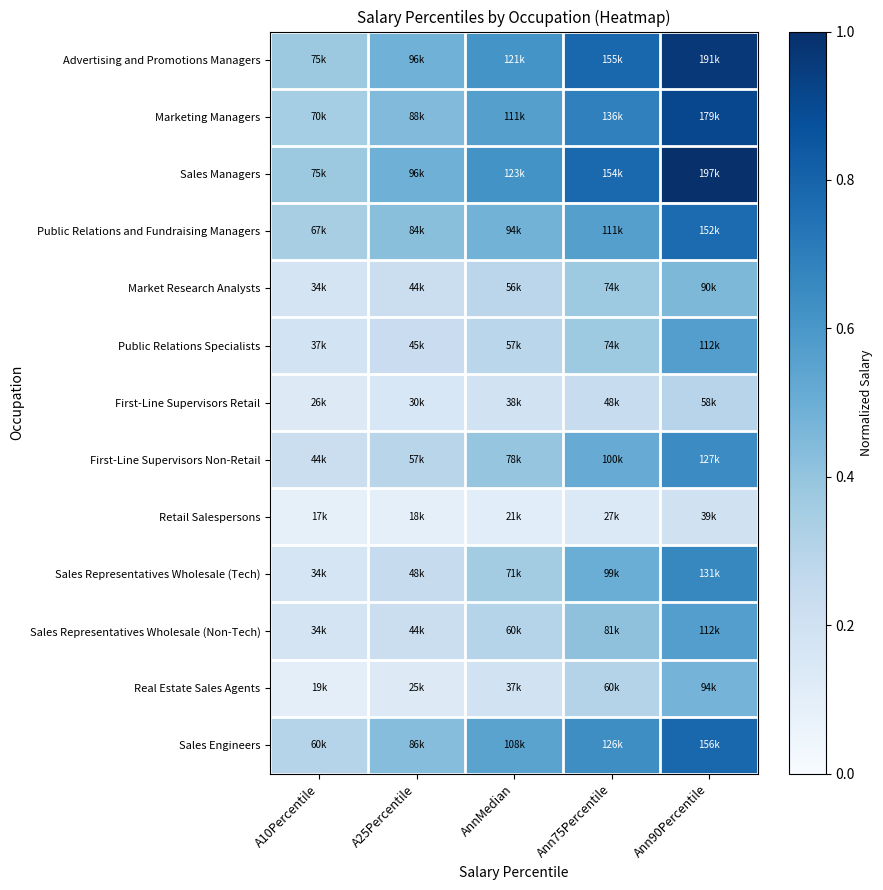

Reading left to right, transcribe all the data shown in this chart.

Advertising and Promotions Managers: A10Percentile=0.4	A25Percentile=0.5	AnnMedian=0.6	Ann75Percentile=0.8	Ann90Percentile=1.0
Marketing Managers: A10Percentile=0.4	A25Percentile=0.4	AnnMedian=0.6	Ann75Percentile=0.7	Ann90Percentile=0.9
Sales Managers: A10Percentile=0.4	A25Percentile=0.5	AnnMedian=0.6	Ann75Percentile=0.8	Ann90Percentile=1.0
Public Relations and Fundraising Managers: A10Percentile=0.3	A25Percentile=0.4	AnnMedian=0.5	Ann75Percentile=0.6	Ann90Percentile=0.8
Market Research Analysts: A10Percentile=0.2	A25Percentile=0.2	AnnMedian=0.3	Ann75Percentile=0.4	Ann90Percentile=0.5
Public Relations Specialists: A10Percentile=0.2	A25Percentile=0.2	AnnMedian=0.3	Ann75Percentile=0.4	Ann90Percentile=0.6
First-Line Supervisors Retail: A10Percentile=0.1	A25Percentile=0.2	AnnMedian=0.2	Ann75Percentile=0.2	Ann90Percentile=0.3
First-Line Supervisors Non-Retail: A10Percentile=0.2	A25Percentile=0.3	AnnMedian=0.4	Ann75Percentile=0.5	Ann90Percentile=0.6
Retail Salespersons: A10Percentile=0.1	A25Percentile=0.1	AnnMedian=0.1	Ann75Percentile=0.1	Ann90Percentile=0.2
Sales Representatives Wholesale (Tech): A10Percentile=0.2	A25Percentile=0.2	AnnMedian=0.4	Ann75Percentile=0.5	Ann90Percentile=0.7
Sales Representatives Wholesale (Non-Tech): A10Percentile=0.2	A25Percentile=0.2	AnnMedian=0.3	Ann75Percentile=0.4	Ann90Percentile=0.6
Real Estate Sales Agents: A10Percentile=0.1	A25Percentile=0.1	AnnMedian=0.2	Ann75Percentile=0.3	Ann90Percentile=0.5
Sales Engineers: A10Percentile=0.3	A25Percentile=0.4	AnnMedian=0.5	Ann75Percentile=0.6	Ann90Percentile=0.8